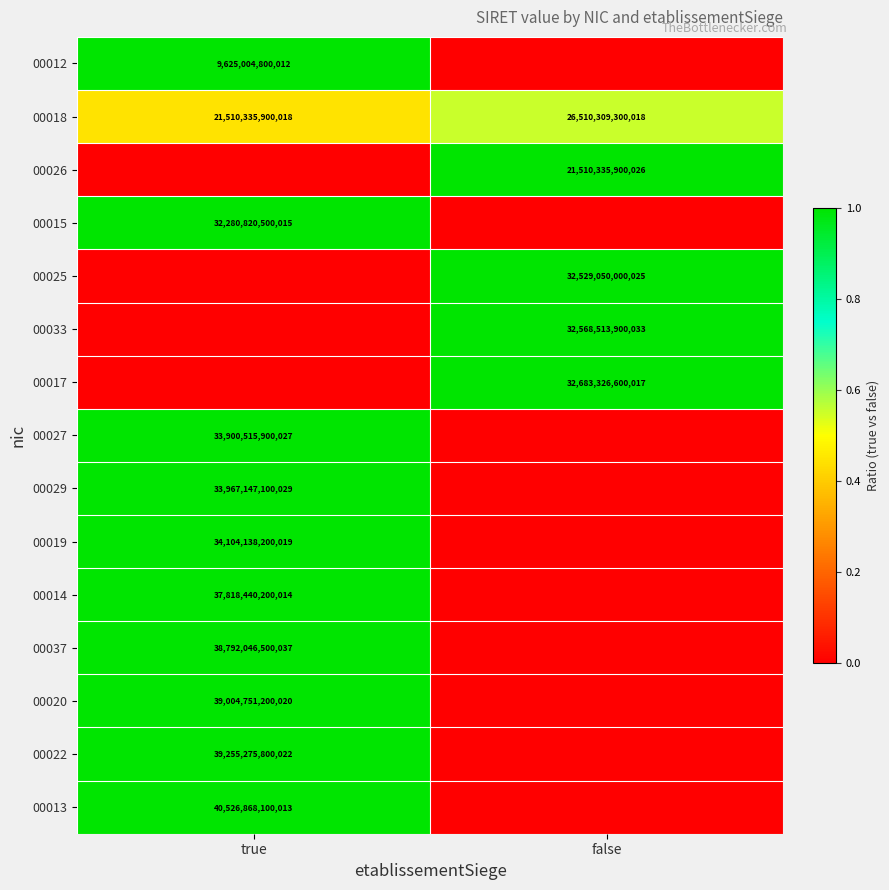

What is the greatest value displayed?

1.0